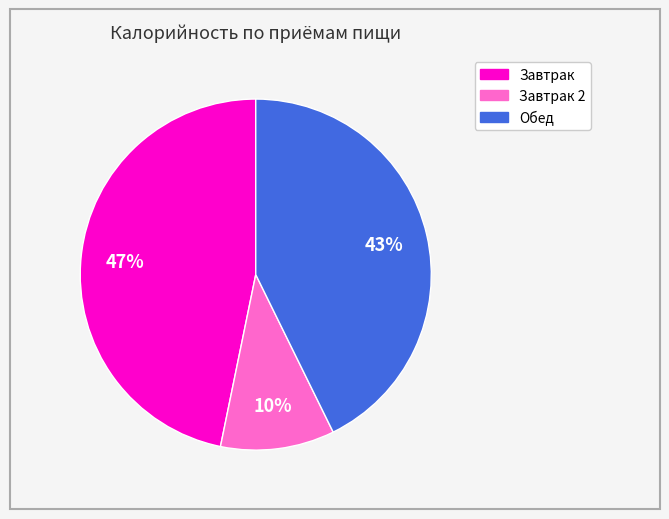

To the nearest percent, what is the average slice percentage?

33%